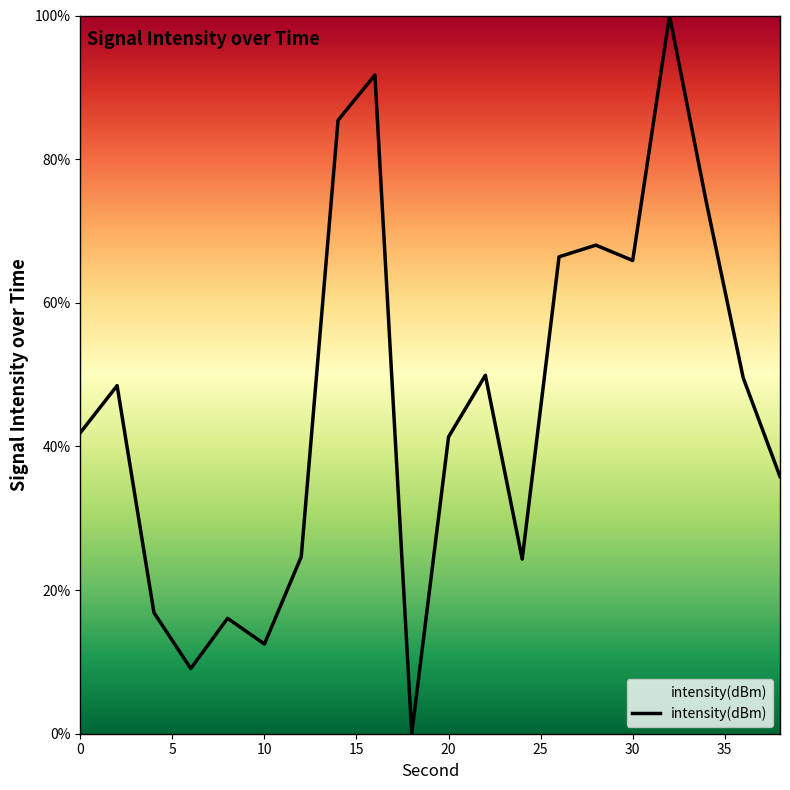

What is the difference between the second highest and minimum values?

91.7